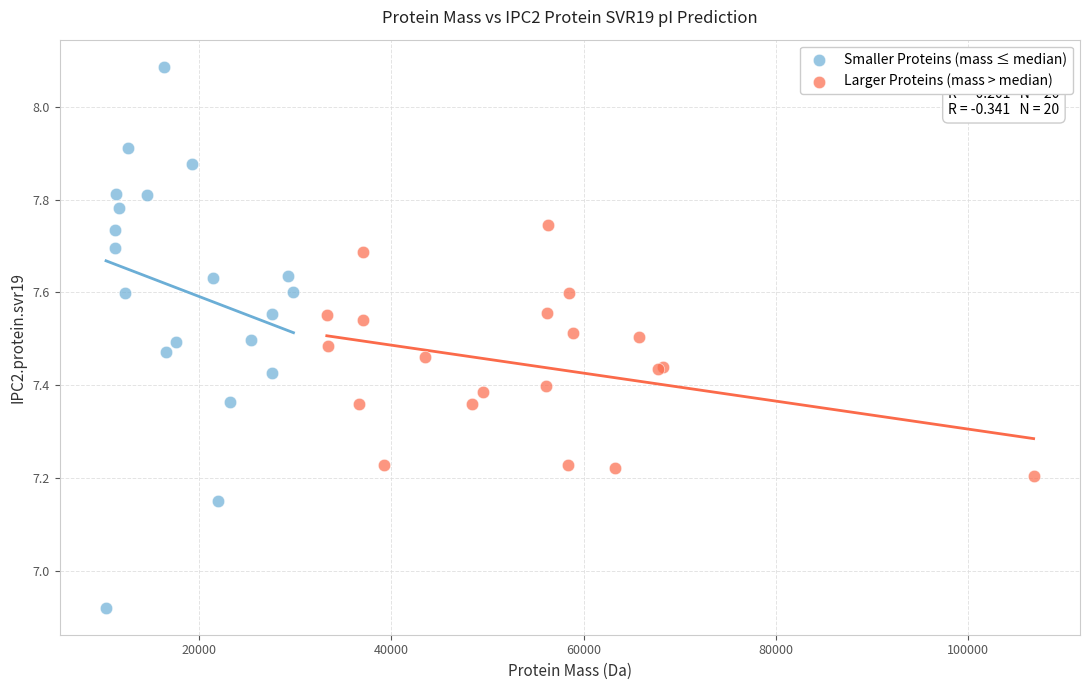

Which series contains the highest Y value?

Smaller Proteins (mass ≤ median)